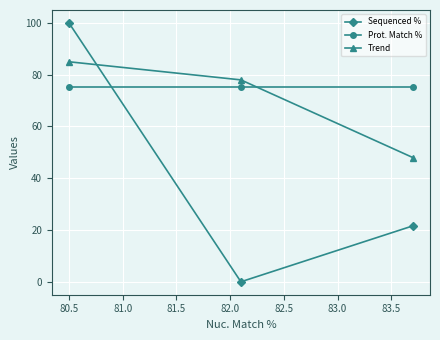

What is the average value of the Prot. Match % series?

75.1